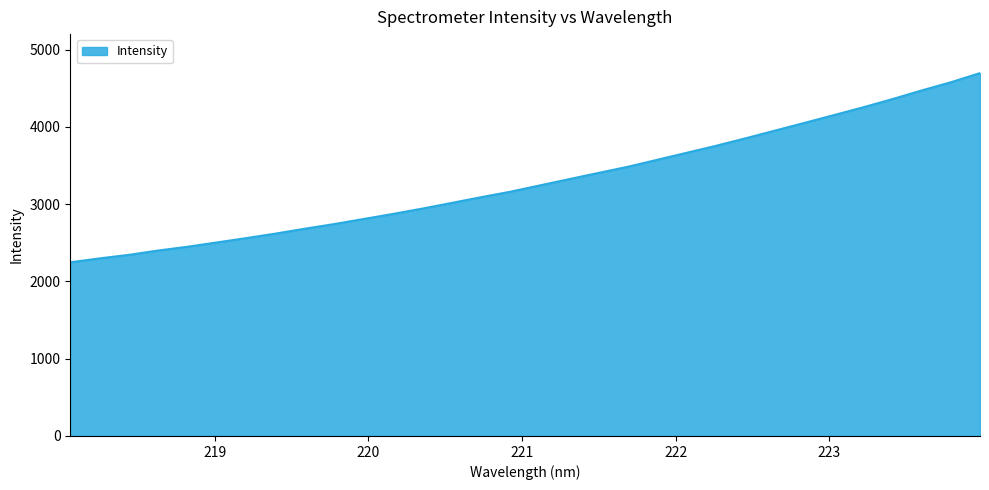

What is the smallest value displayed?

2247.1